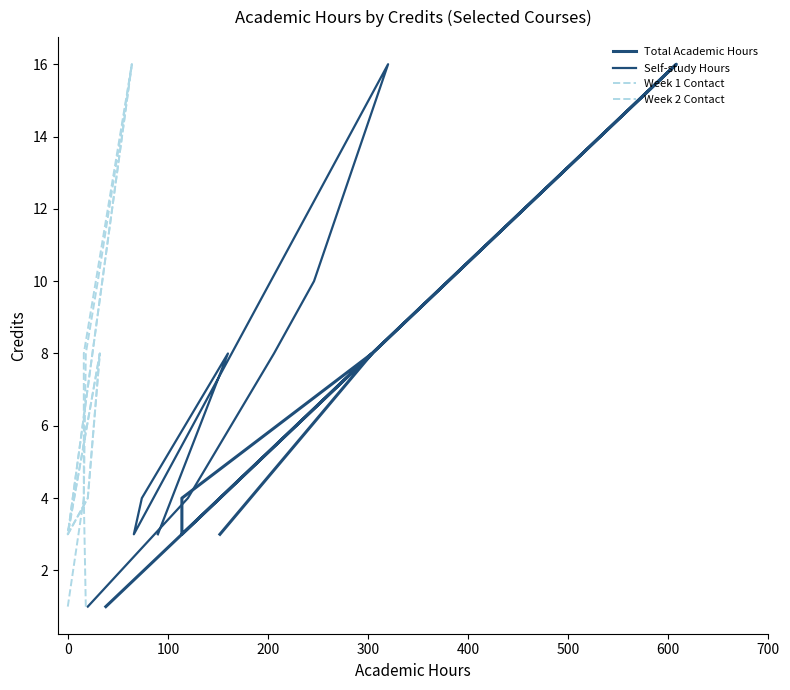

What position from the right is 300?

5